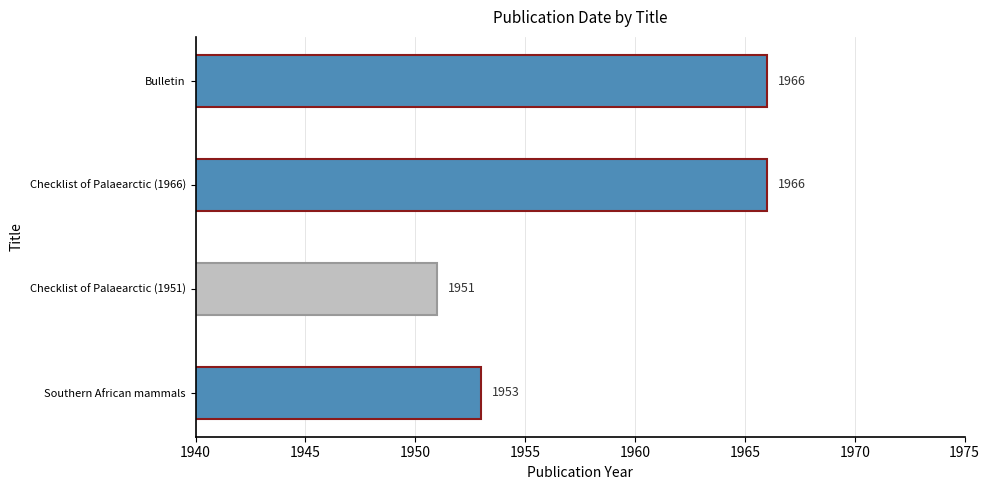

What is the sum of all values?

7836